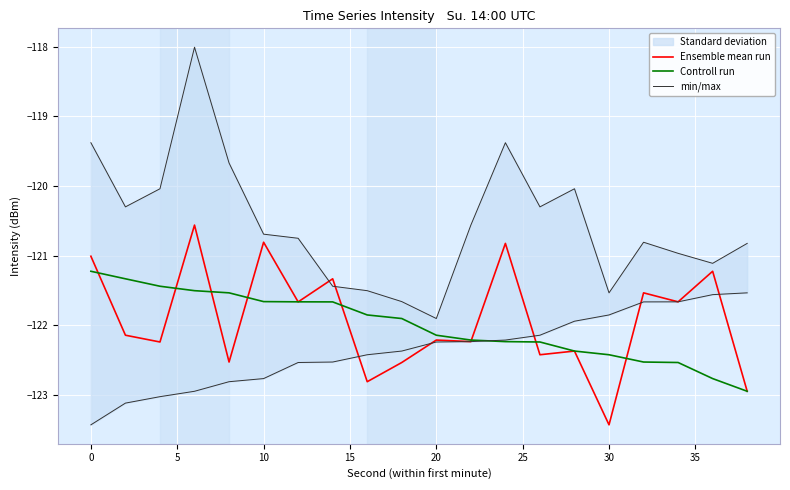

True or false: Controll run and min/max cross at least once.

False